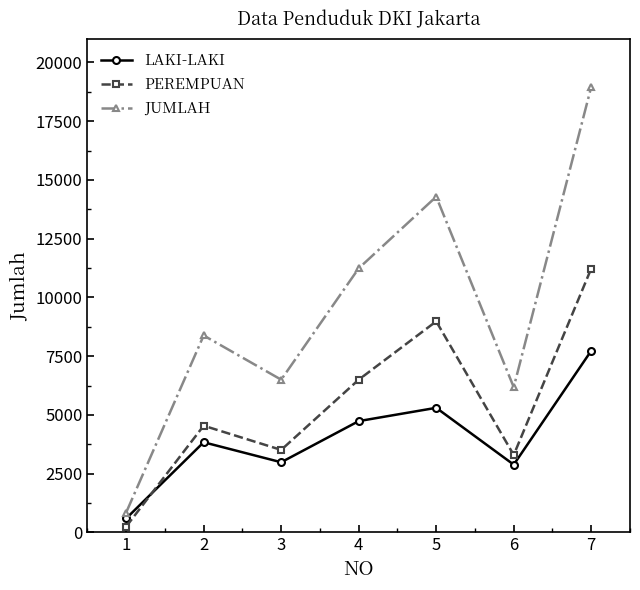

What is the maximum value for PEREMPUAN?

11233